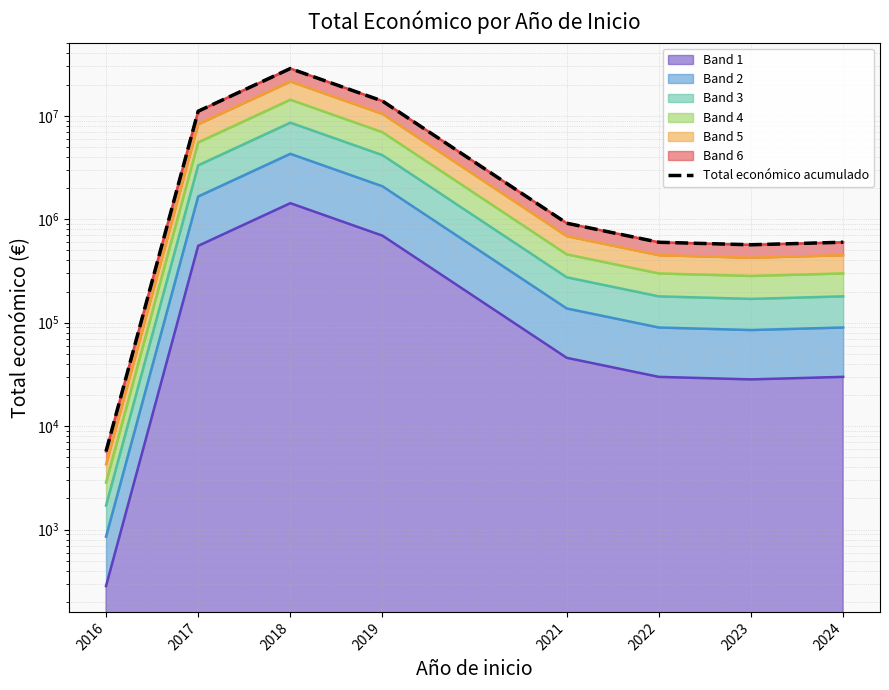

Which has a higher value, 2019 or 2022?

2019